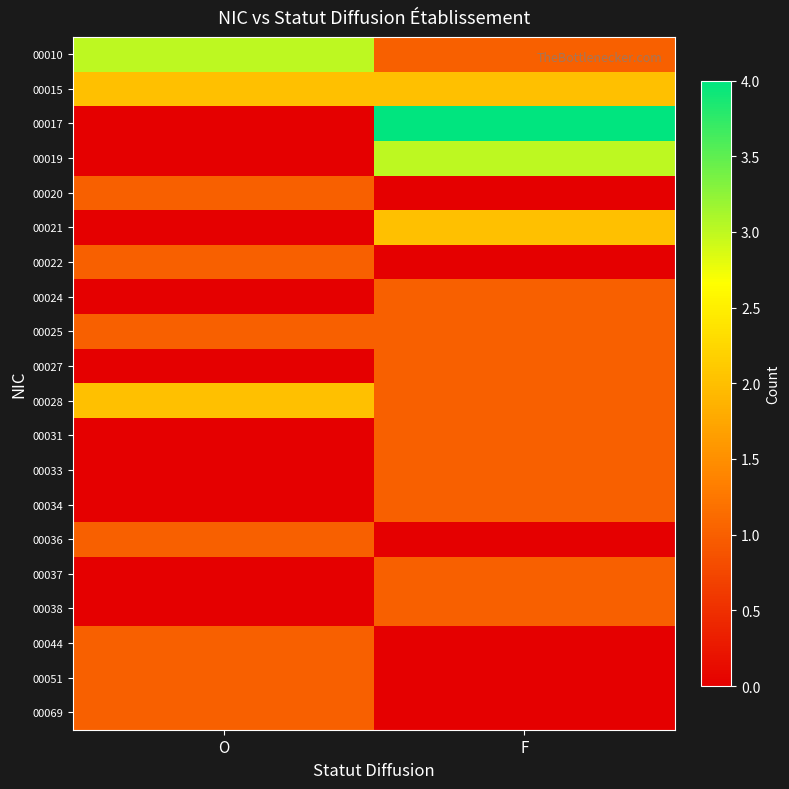

At which category does the chart reach its peak across all series?

F